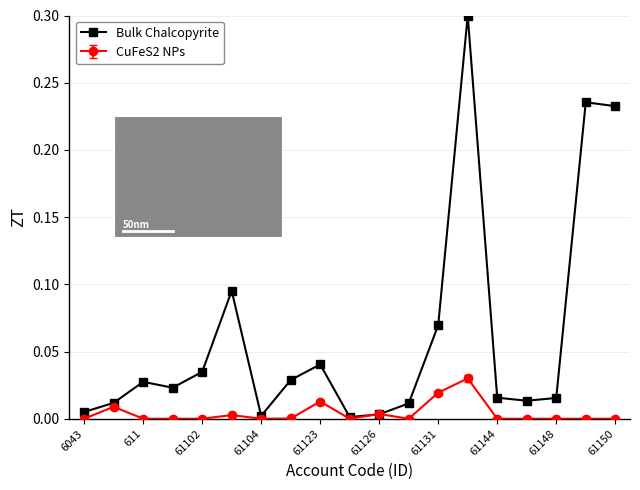

Does the chart have visible grid lines?

Yes